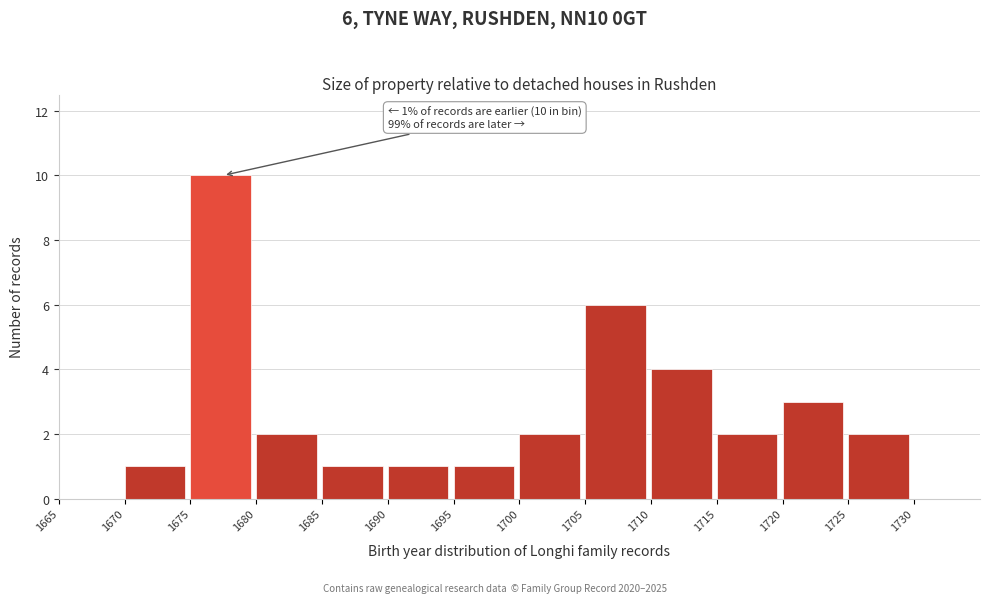

Over which range of the x-axis is the bar tallest?

1675 to 1680